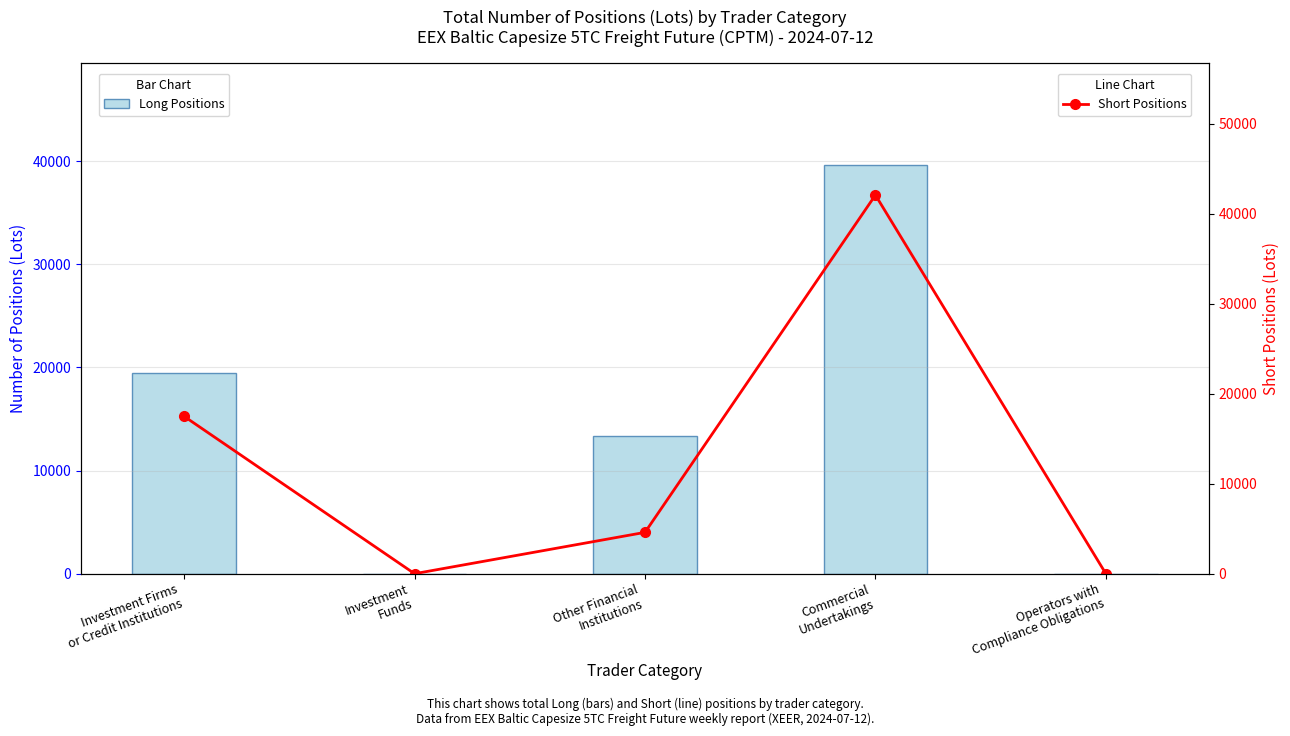

What is the label of the 3rd bar from the right?

Other Financial
Institutions